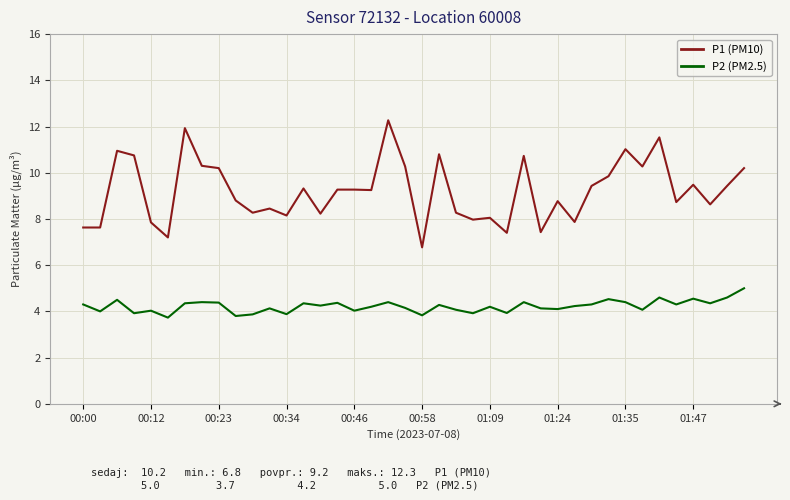

How many values in the P1 (PM10) series are below 9?

19